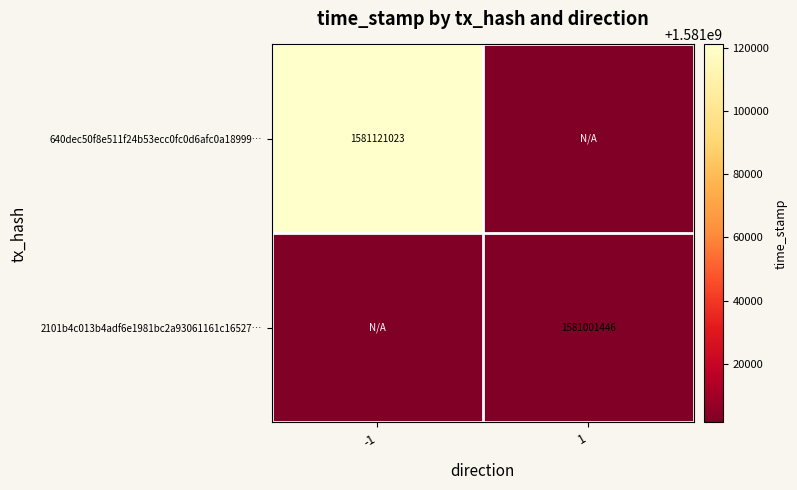

The value of 2101b4c013b4adf6e1981bc2a93061161c16527… at 1 is 1581001446. True or false?

True